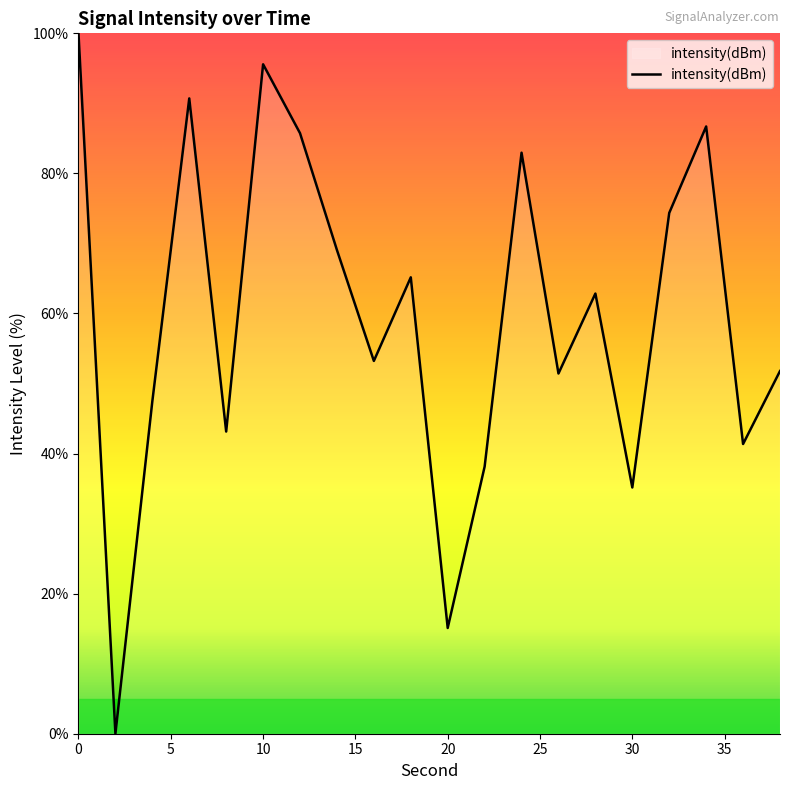

Does the chart have visible grid lines?

No